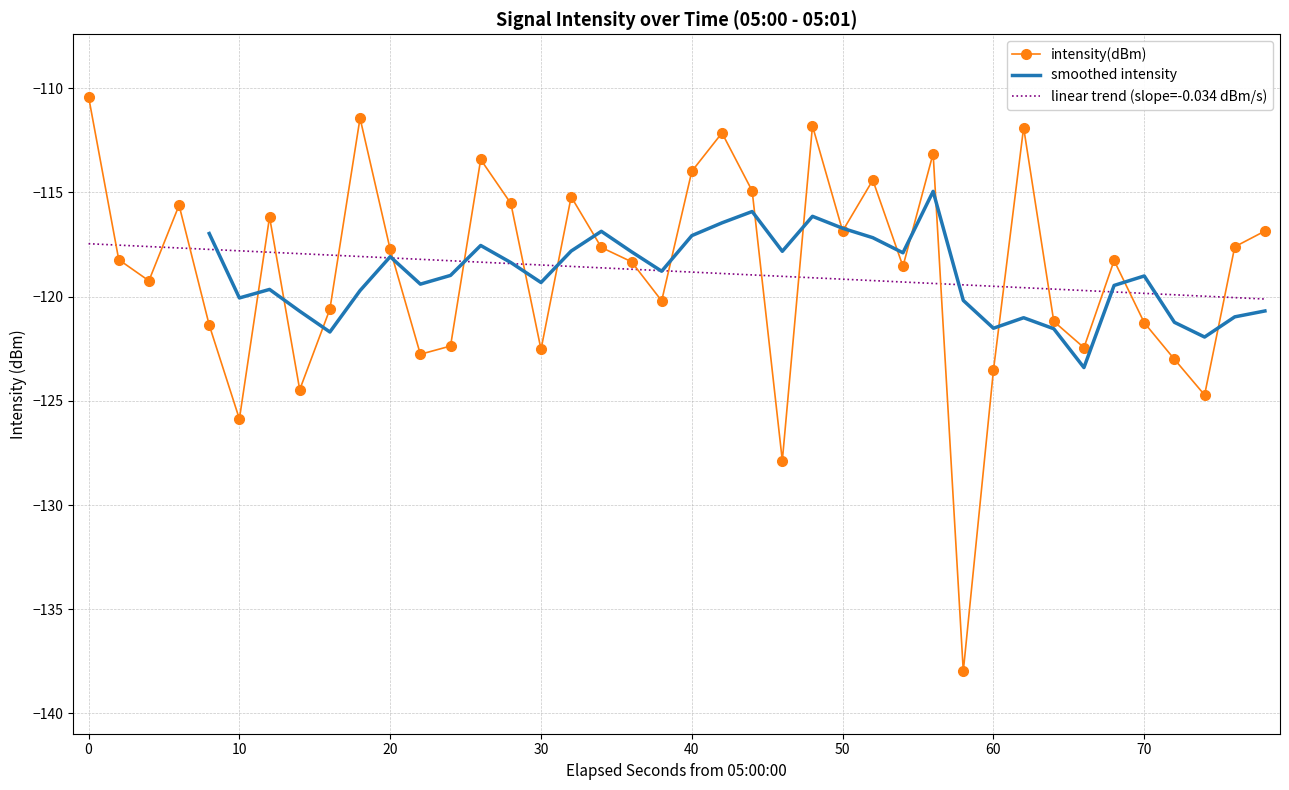

What is the maximum value for intensity(dBm)?

-110.4